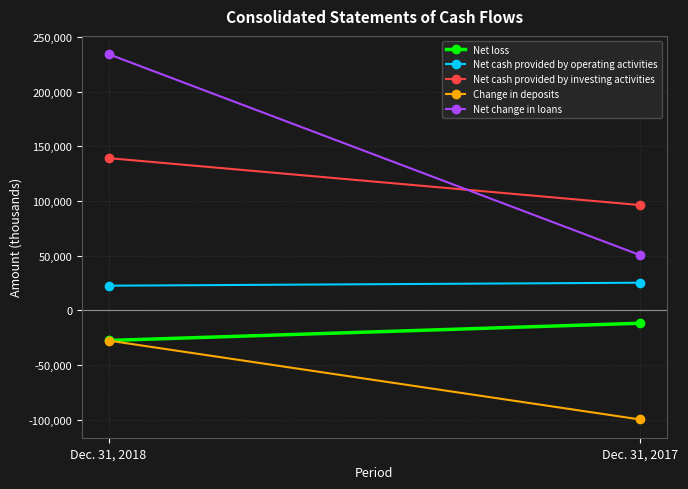

Is this an area chart (filled region under the line)?

No